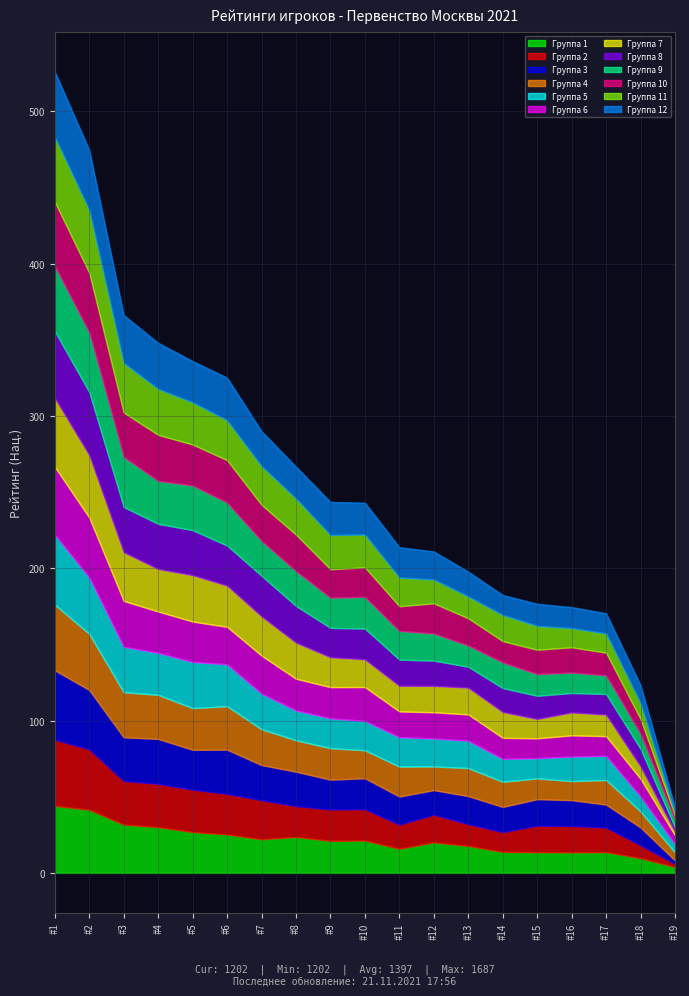

What is the maximum value for Группа 1?

44.0